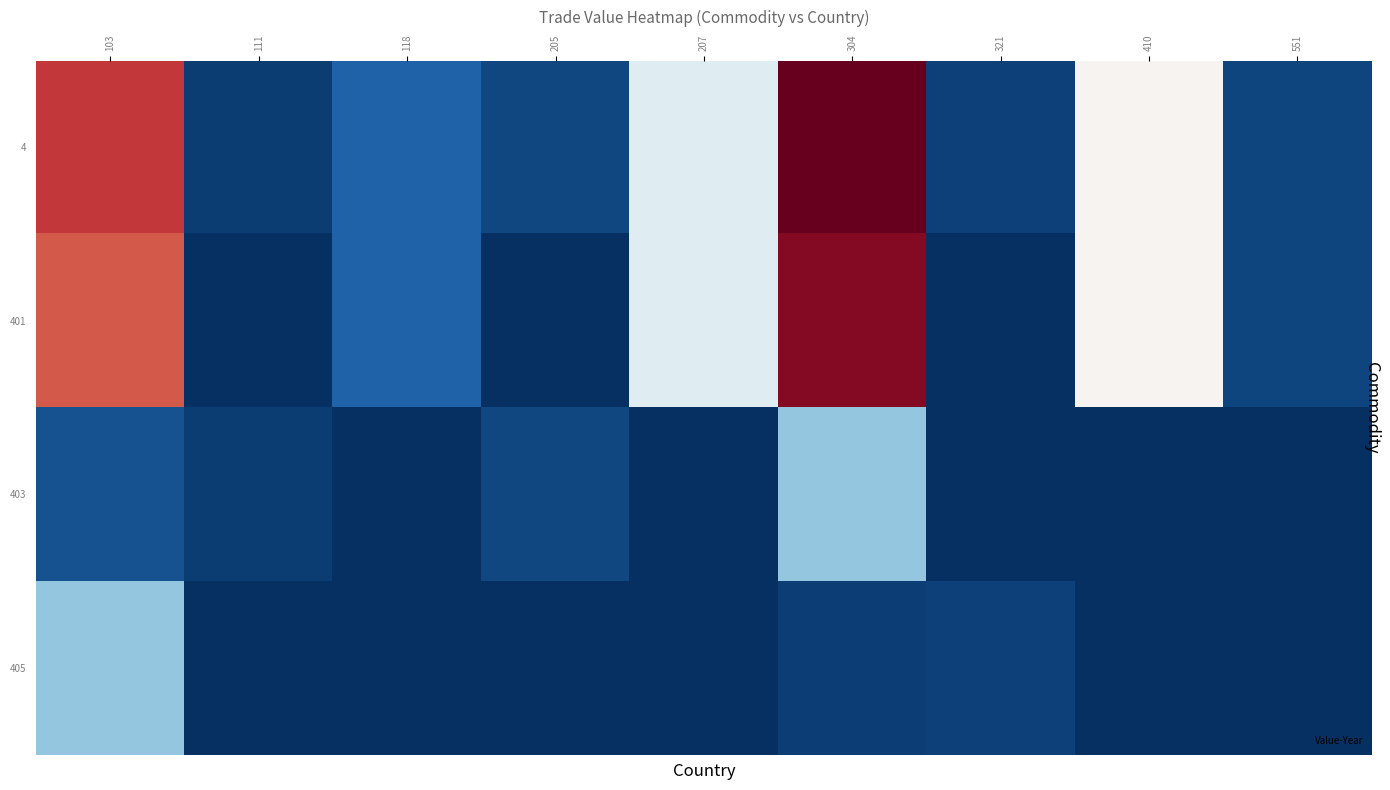

What is the total value across all series at 321?

702